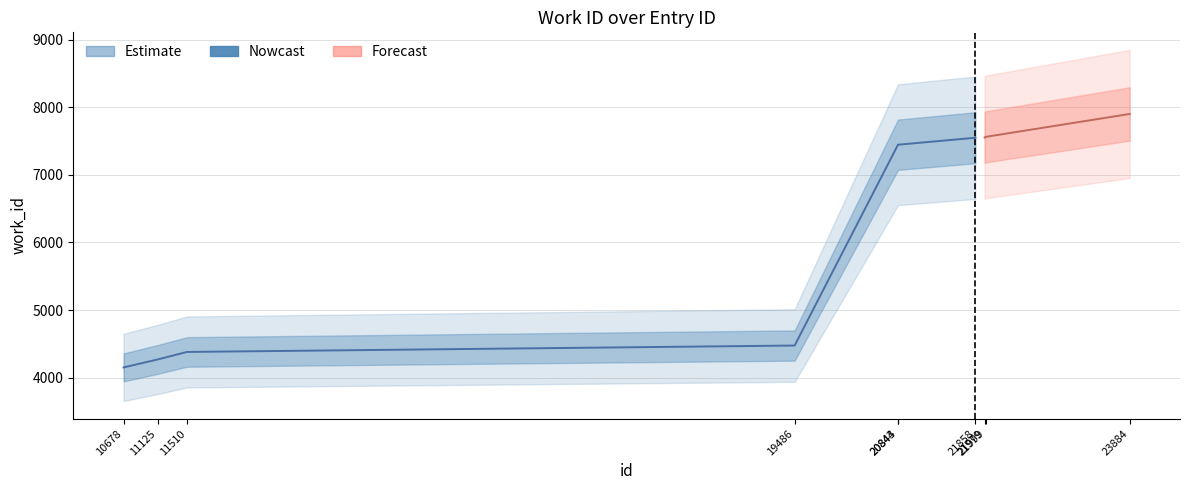

The chart shows a value of 4475 at 19486. True or false?

True